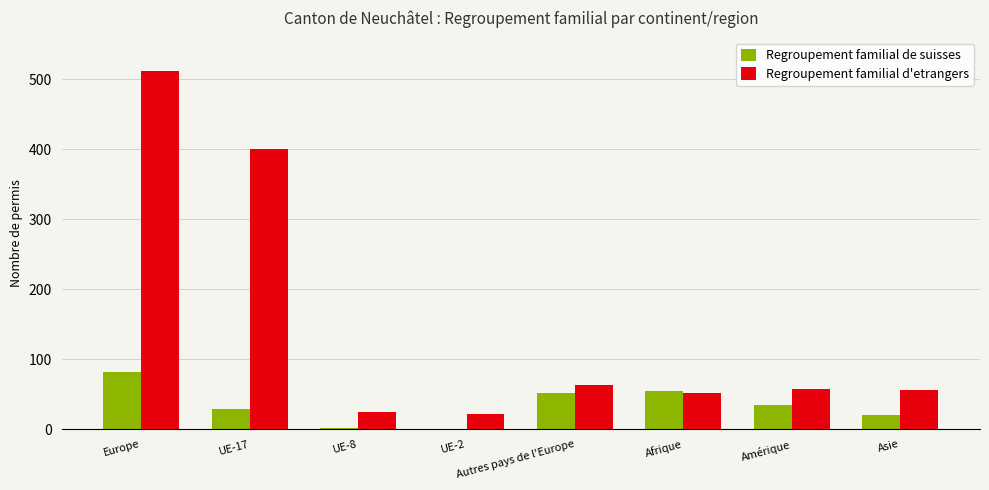

Which category has the highest value across all series?

Europe